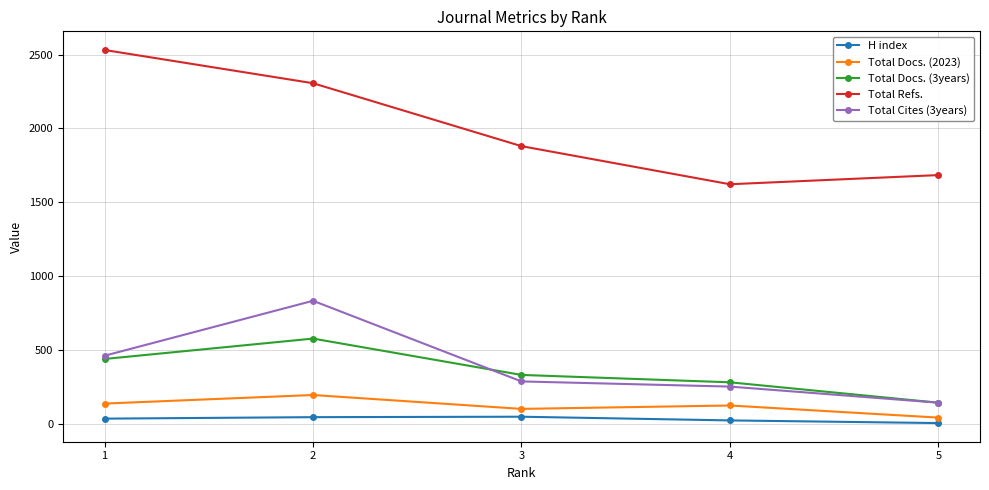

What is the value of the Total Refs. point at the 5th from the left?

1684